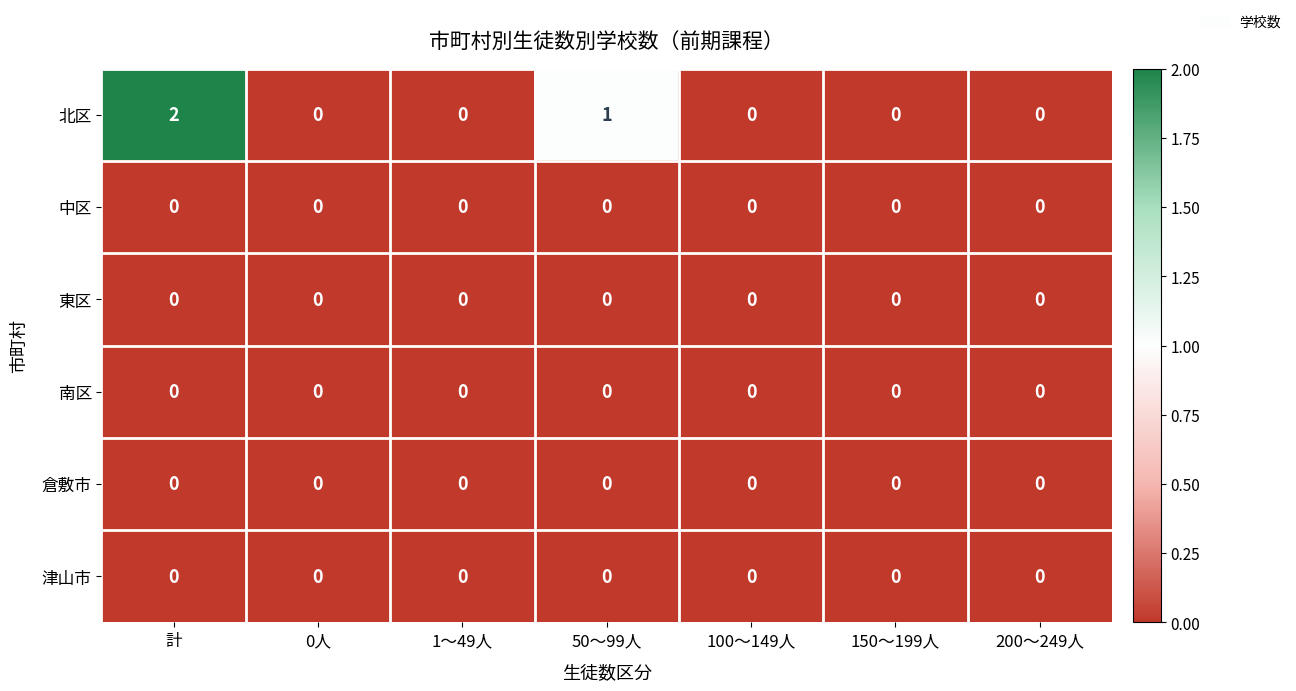

The 南区 series shows 0 at 計. True or false?

True